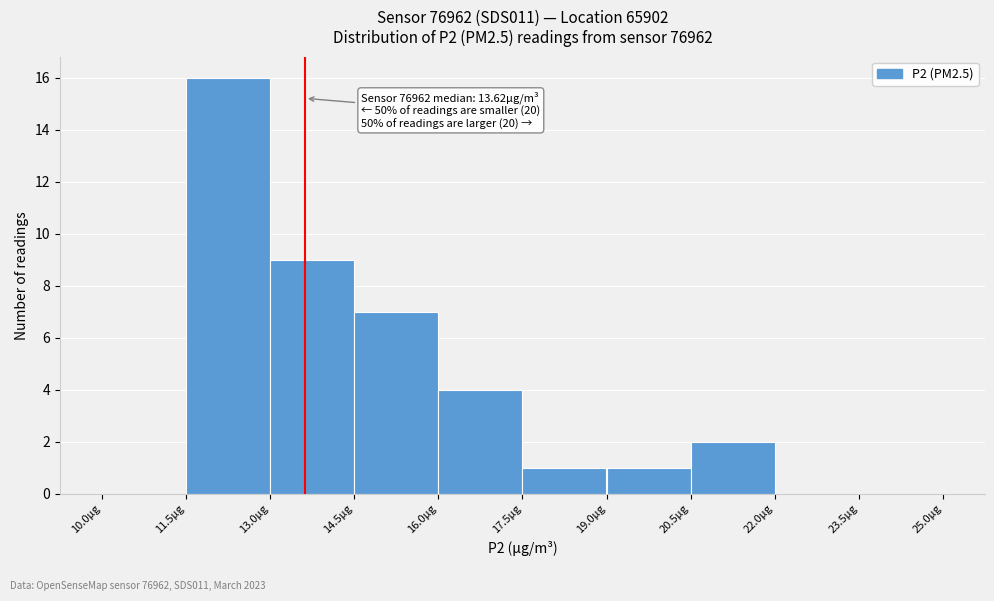

Over which range of the x-axis is the bar tallest?

11.5 to 13.0